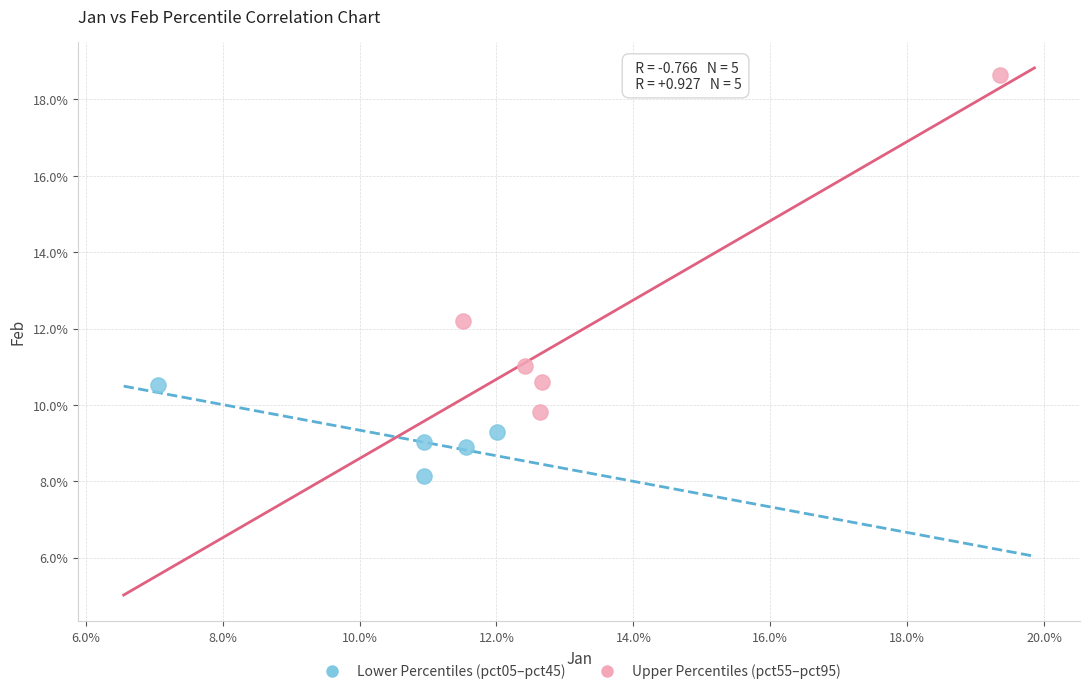

Which series has the largest Y range (max minus min)?

Upper Percentiles (pct55–pct95)